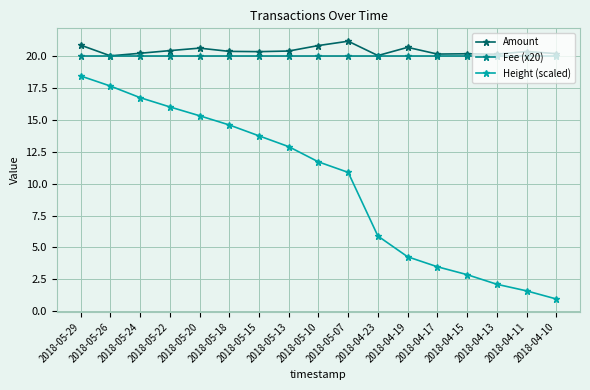

What is the value of the Fee (x20) point at the 1st from the left?

20.0